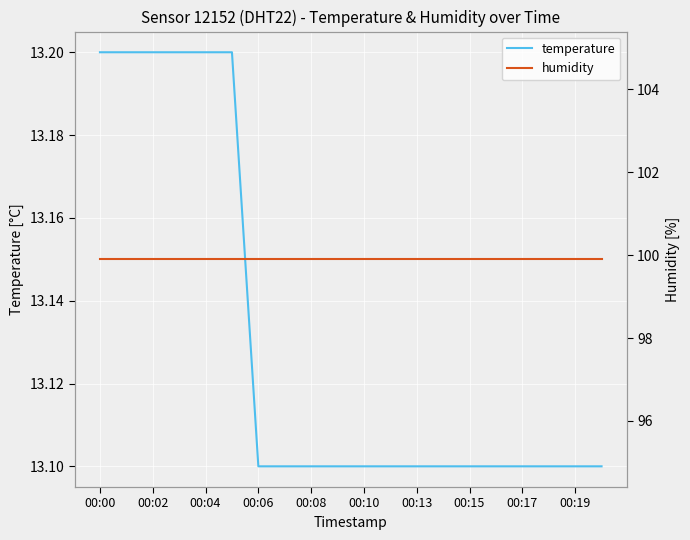

List the series in order of their peak value, highest first.

humidity, temperature